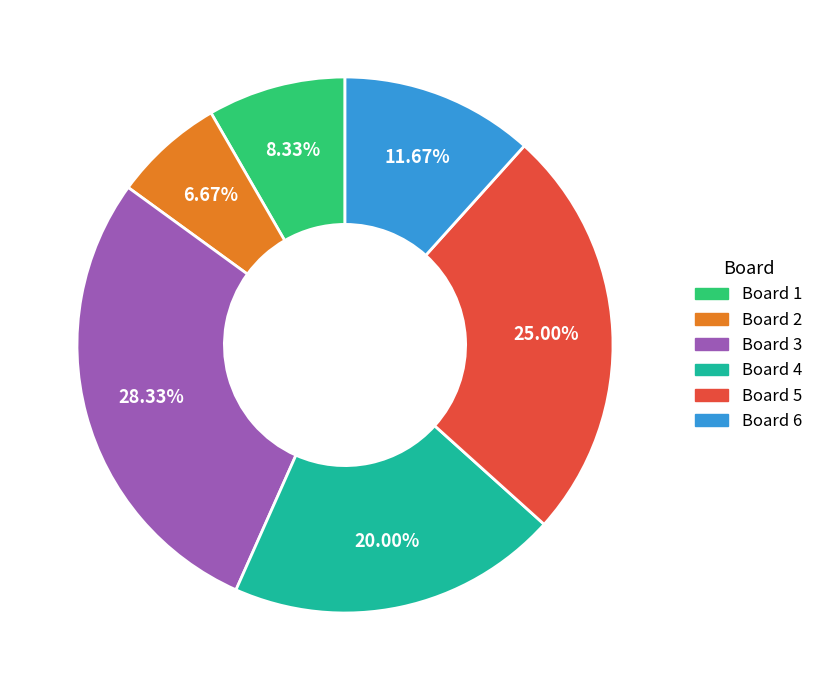

Is there a majority slice in this chart?

No